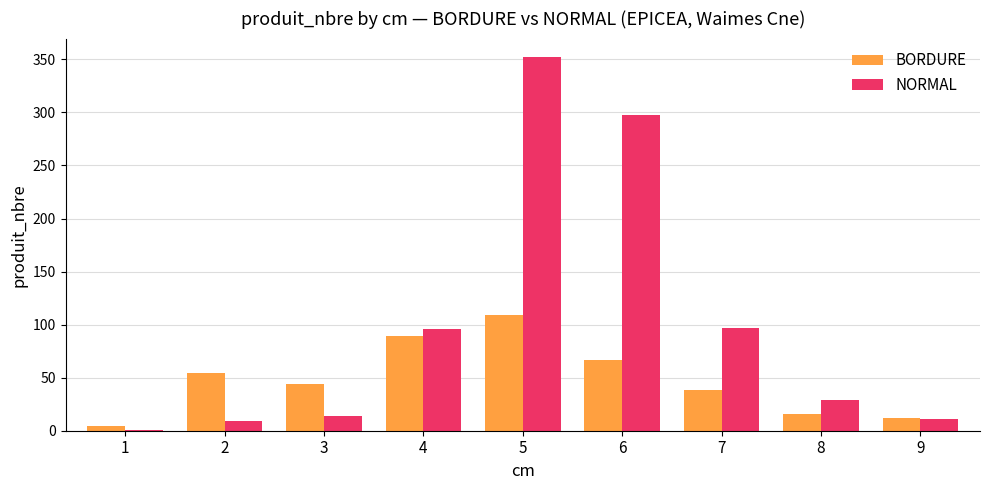

Is the value of NORMAL at 6 greater than the value of BORDURE at 8?

Yes